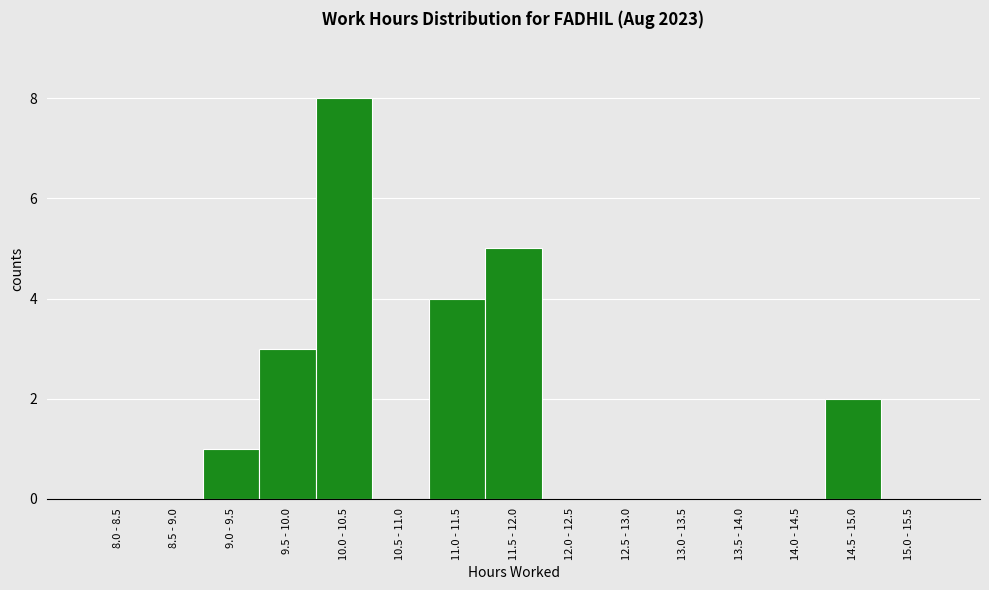

Reading left to right, extract all data points from this chart.

8.0 - 8.5=0	8.5 - 9.0=0	9.0 - 9.5=1	9.5 - 10.0=3	10.0 - 10.5=8	10.5 - 11.0=0	11.0 - 11.5=4	11.5 - 12.0=5	12.0 - 12.5=0	12.5 - 13.0=0	13.0 - 13.5=0	13.5 - 14.0=0	14.0 - 14.5=0	14.5 - 15.0=2	15.0 - 15.5=0